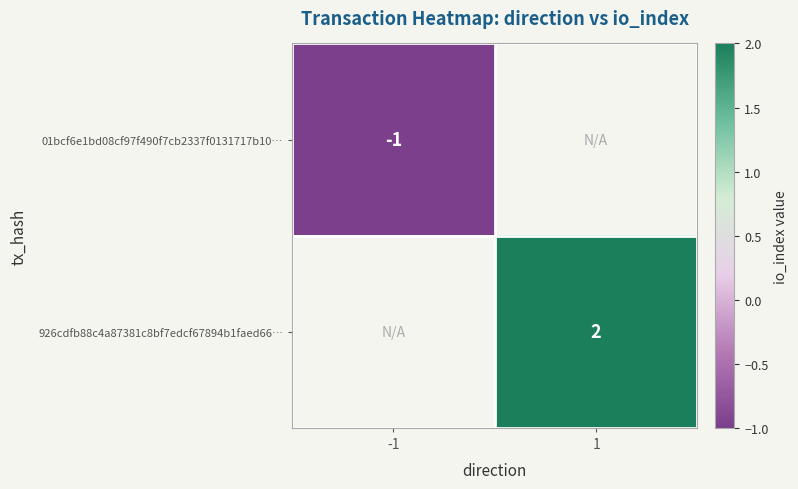

At how many categories does at least one series exceed 0?

1